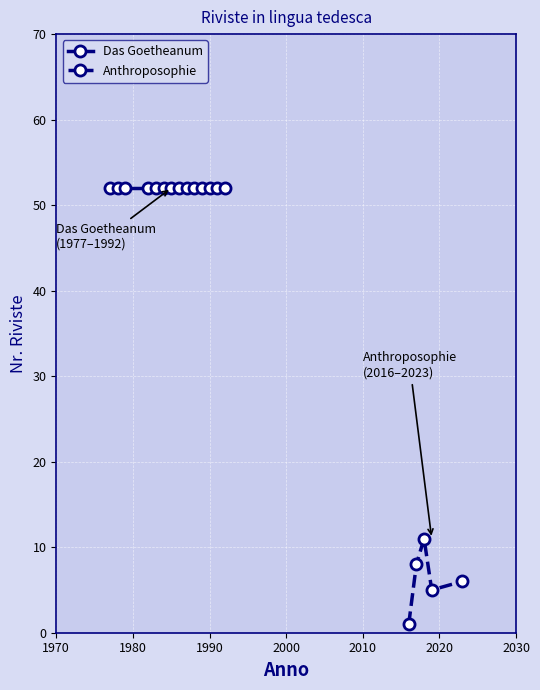

True or false: Anthroposophie has more than 0 interior local peaks.

True